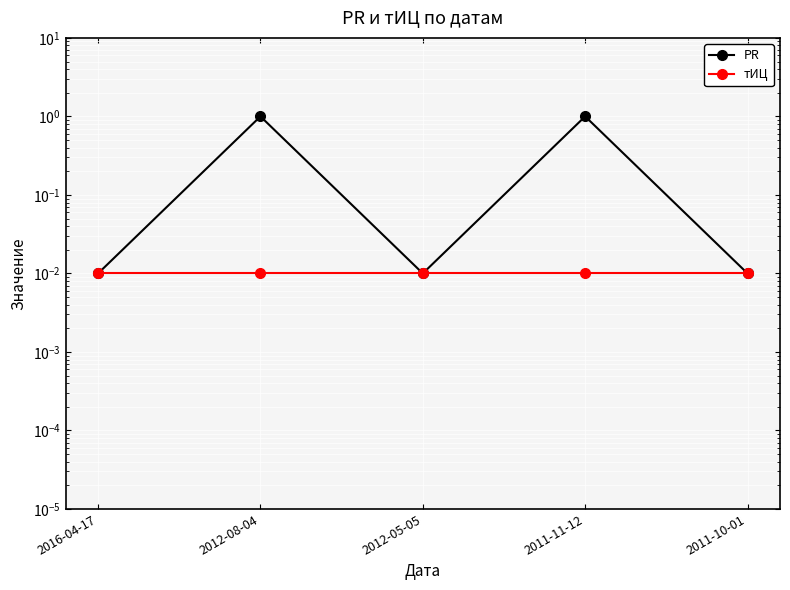

How many data points does each series have?

5